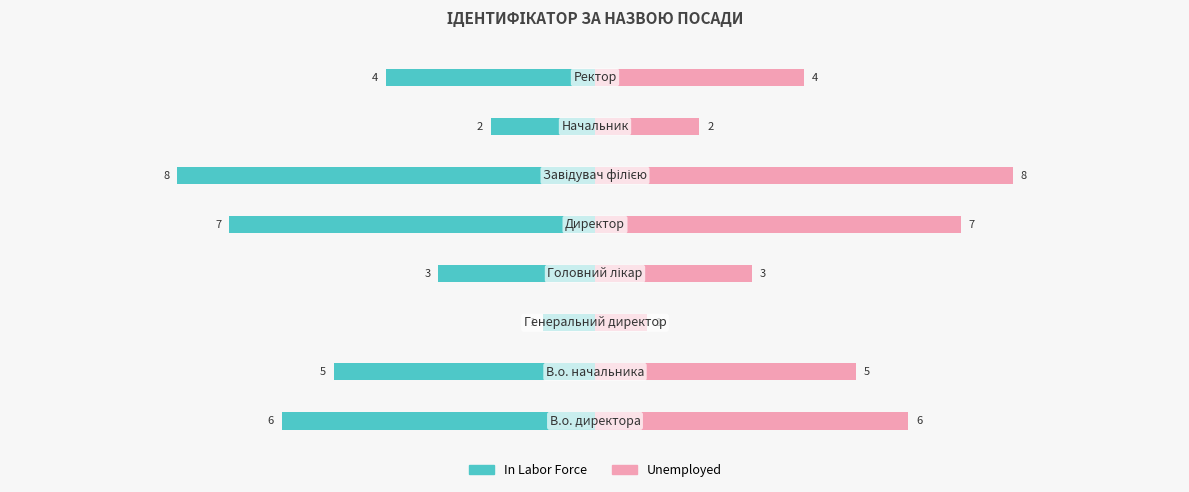

What is the difference between the highest and lowest values at 5.0?

8